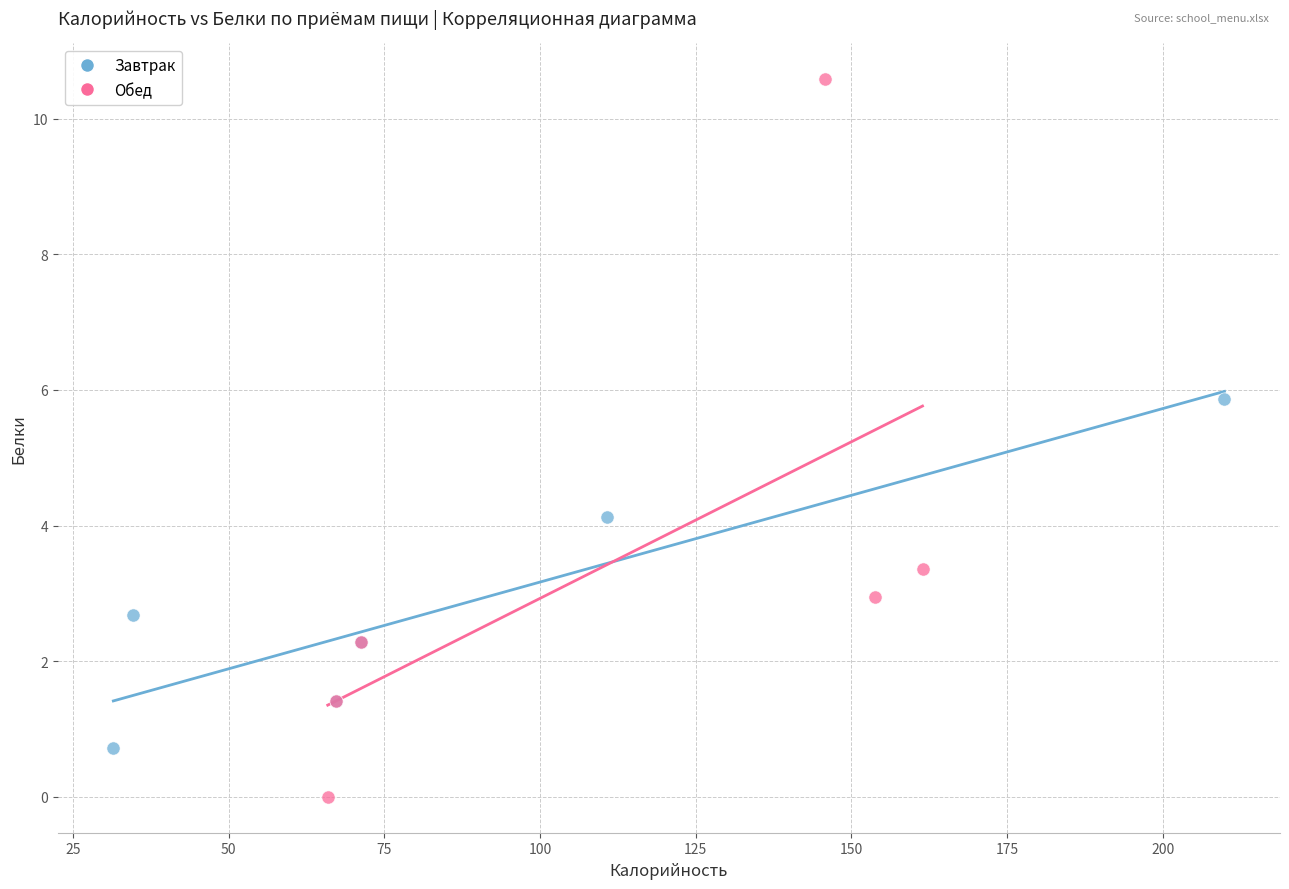

What are all the series names shown in the legend?

Завтрак, Обед